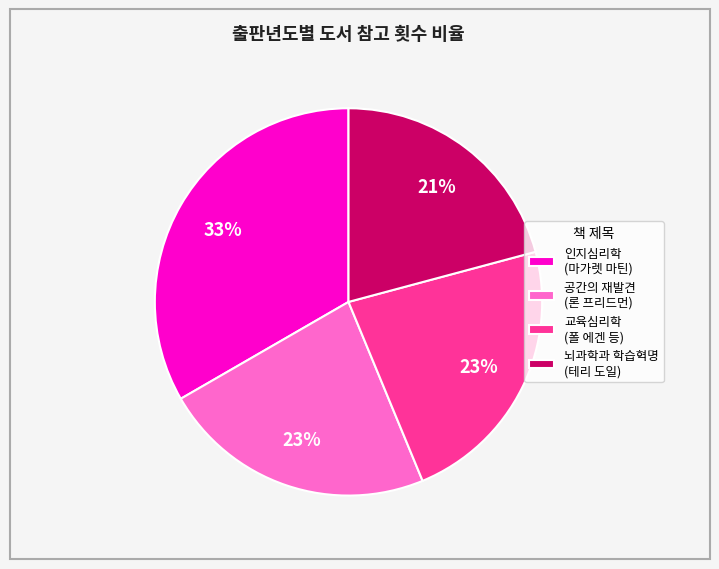

True or false: 인지심리학 (마가렛 마틴) accounts for 45% of the total.

False